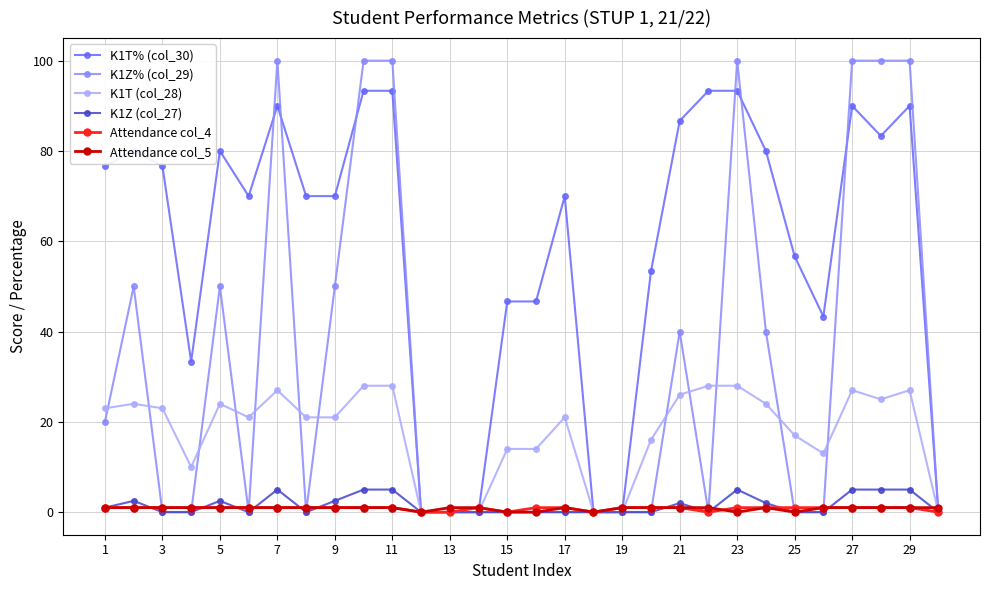

At how many categories does at least one series exceed 36?

23